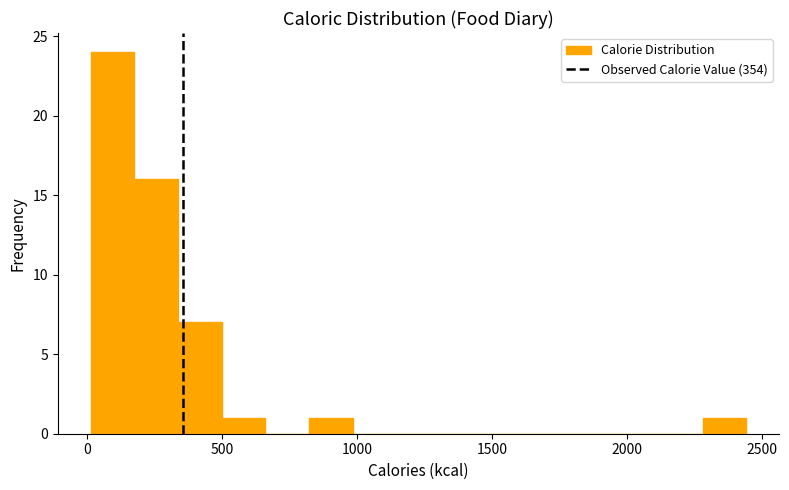

Read against the x-axis, roughly where is the centre of the tallest bar?

100